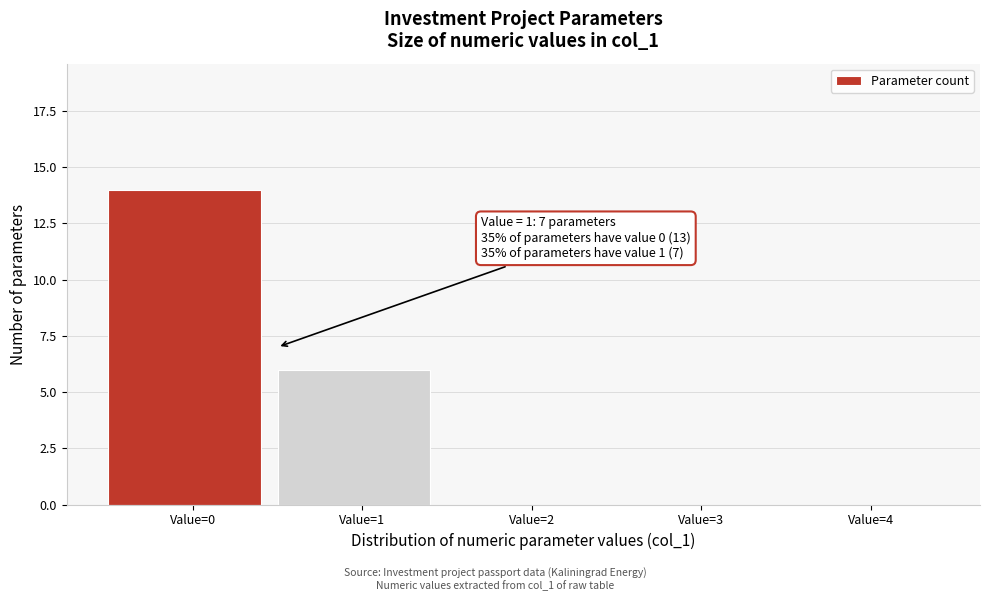

Reading left to right, list all the values displayed in this chart.

Value=0=14	Value=1=6	Value=2=0	Value=3=0	Value=4=0